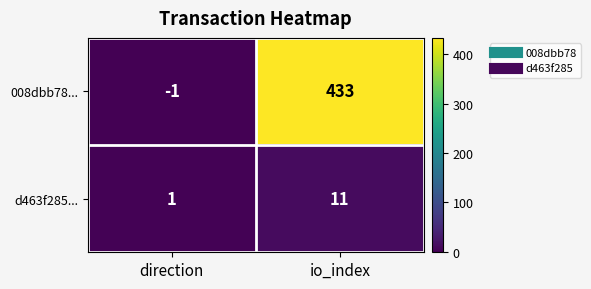

How many categories are shown in the chart?

2